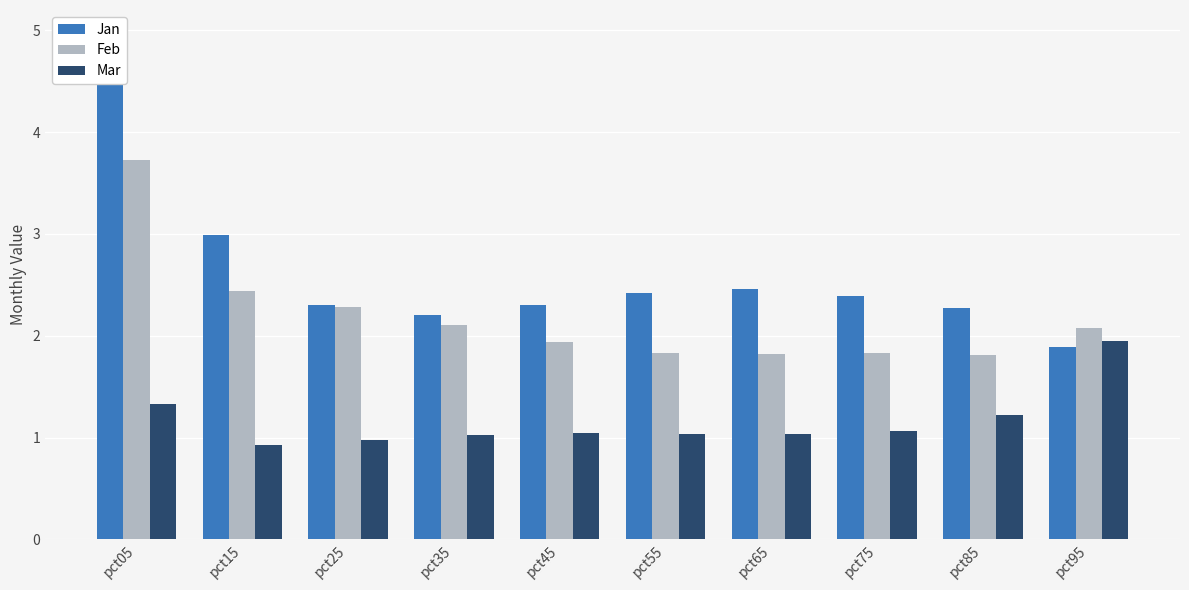

Which series has the largest range (max minus min)?

Jan